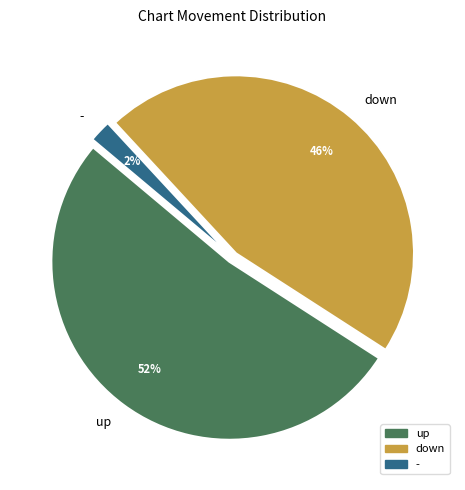

Which slice is the largest?

up